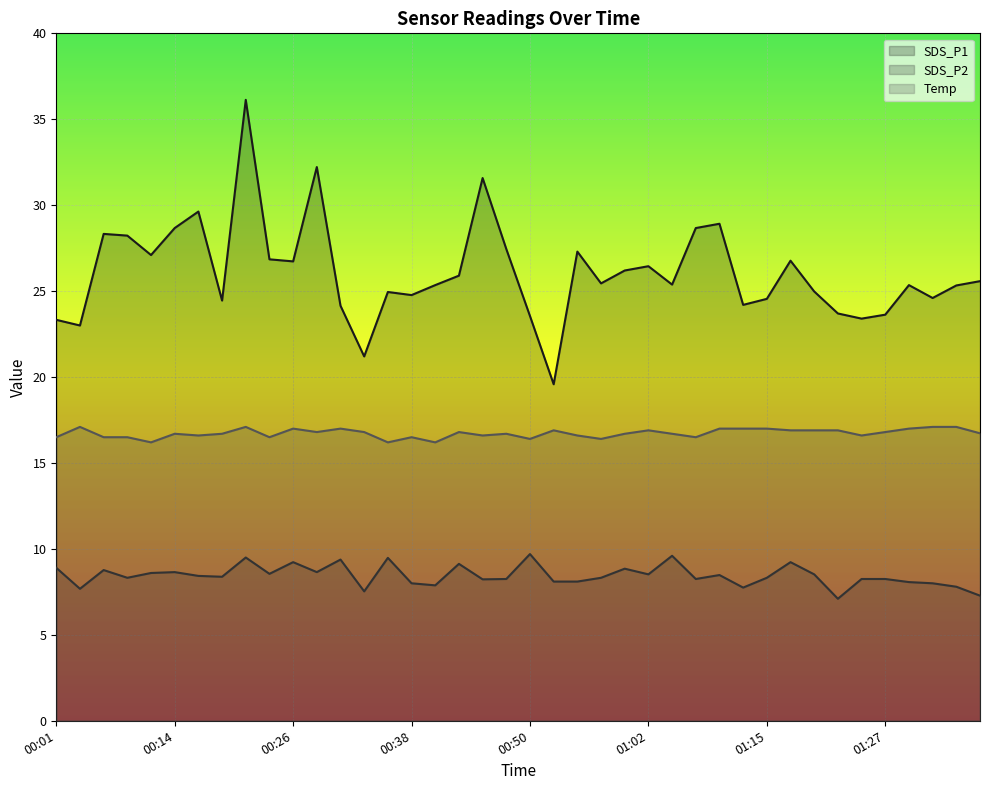

How many data points in SDS_P1 are less than 25?

16